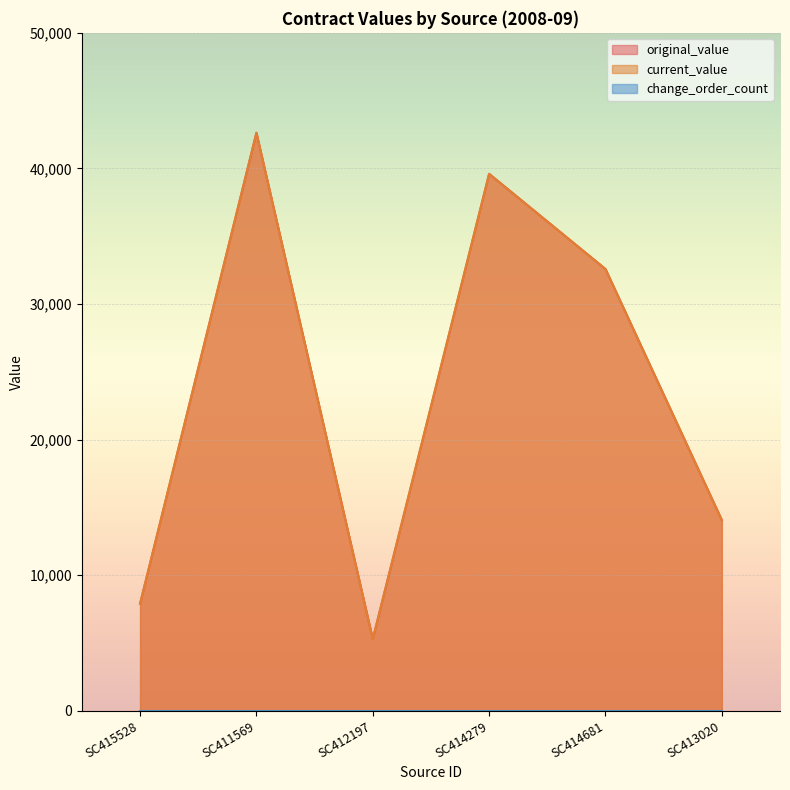

Does the chart display data point markers on the line(s)?

No